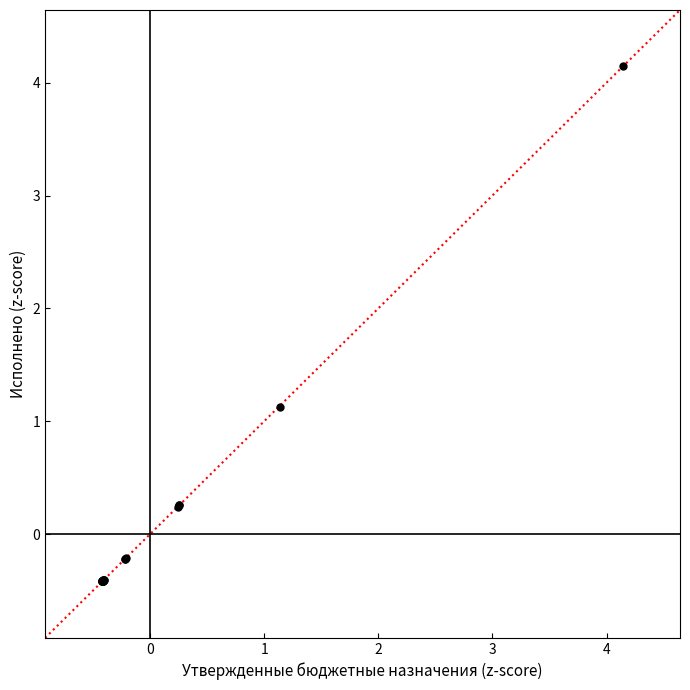

What Y value in the scatter plot is closest to 1?

1.1